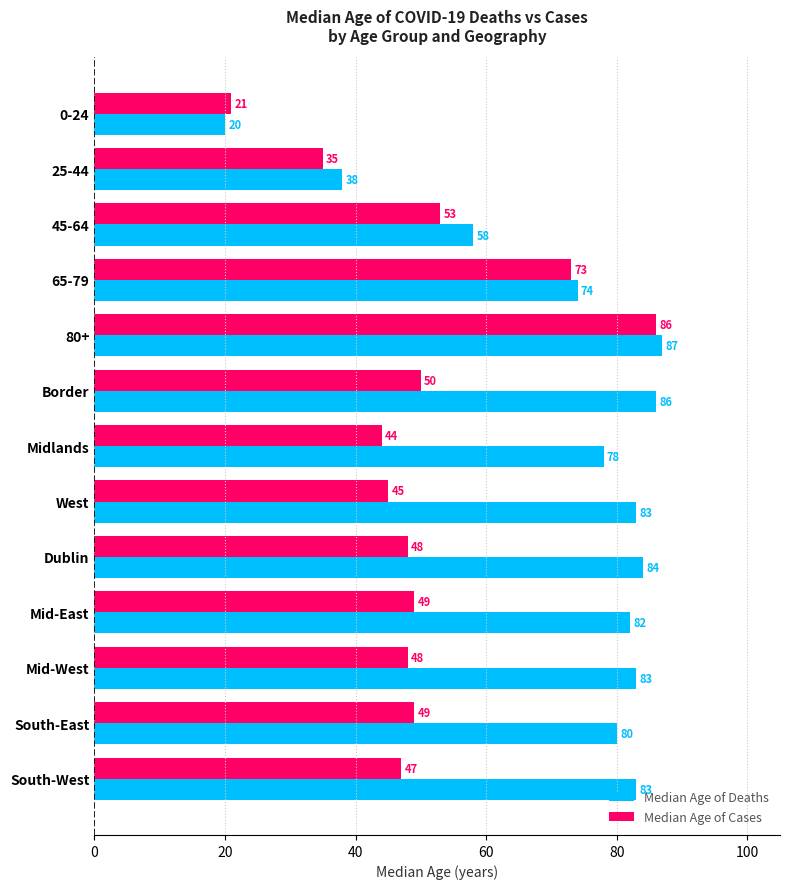

List the series in order of their peak value, highest first.

Median Age of Deaths, Median Age of Cases